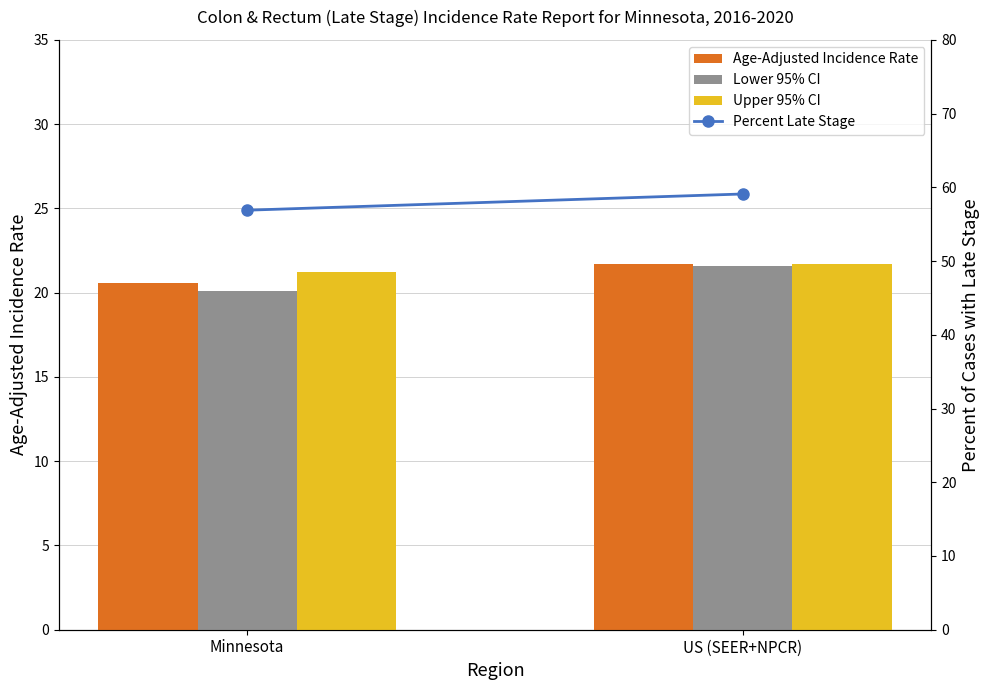

Which series has the largest total across all categories?

Percent Late Stage